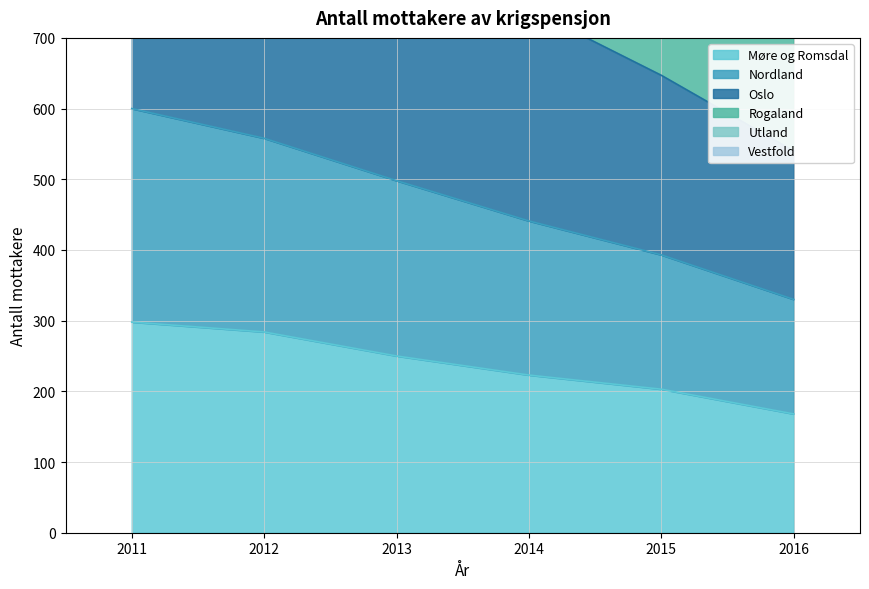

What is the minimum value shown in the chart?

168